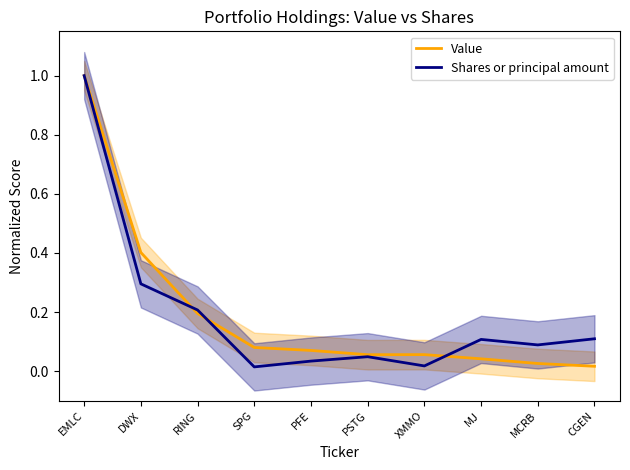

The value of Value at SPG is 0.0. True or false?

False